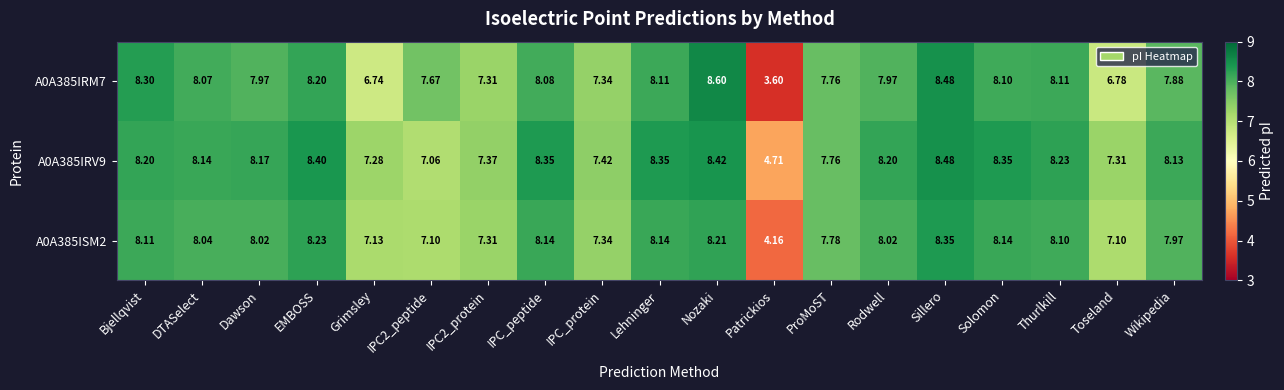

At which category is the sum across all series the highest?

Sillero